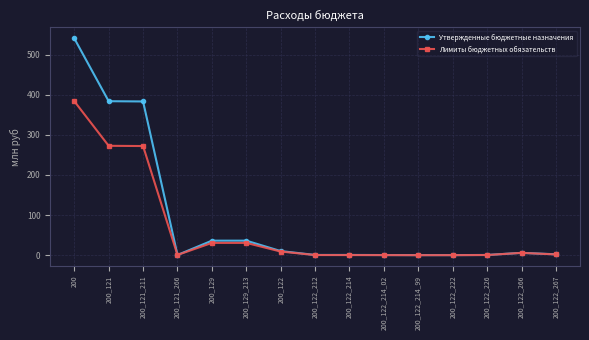

Which series has the largest range (max minus min)?

Утвержденные бюджетные назначения